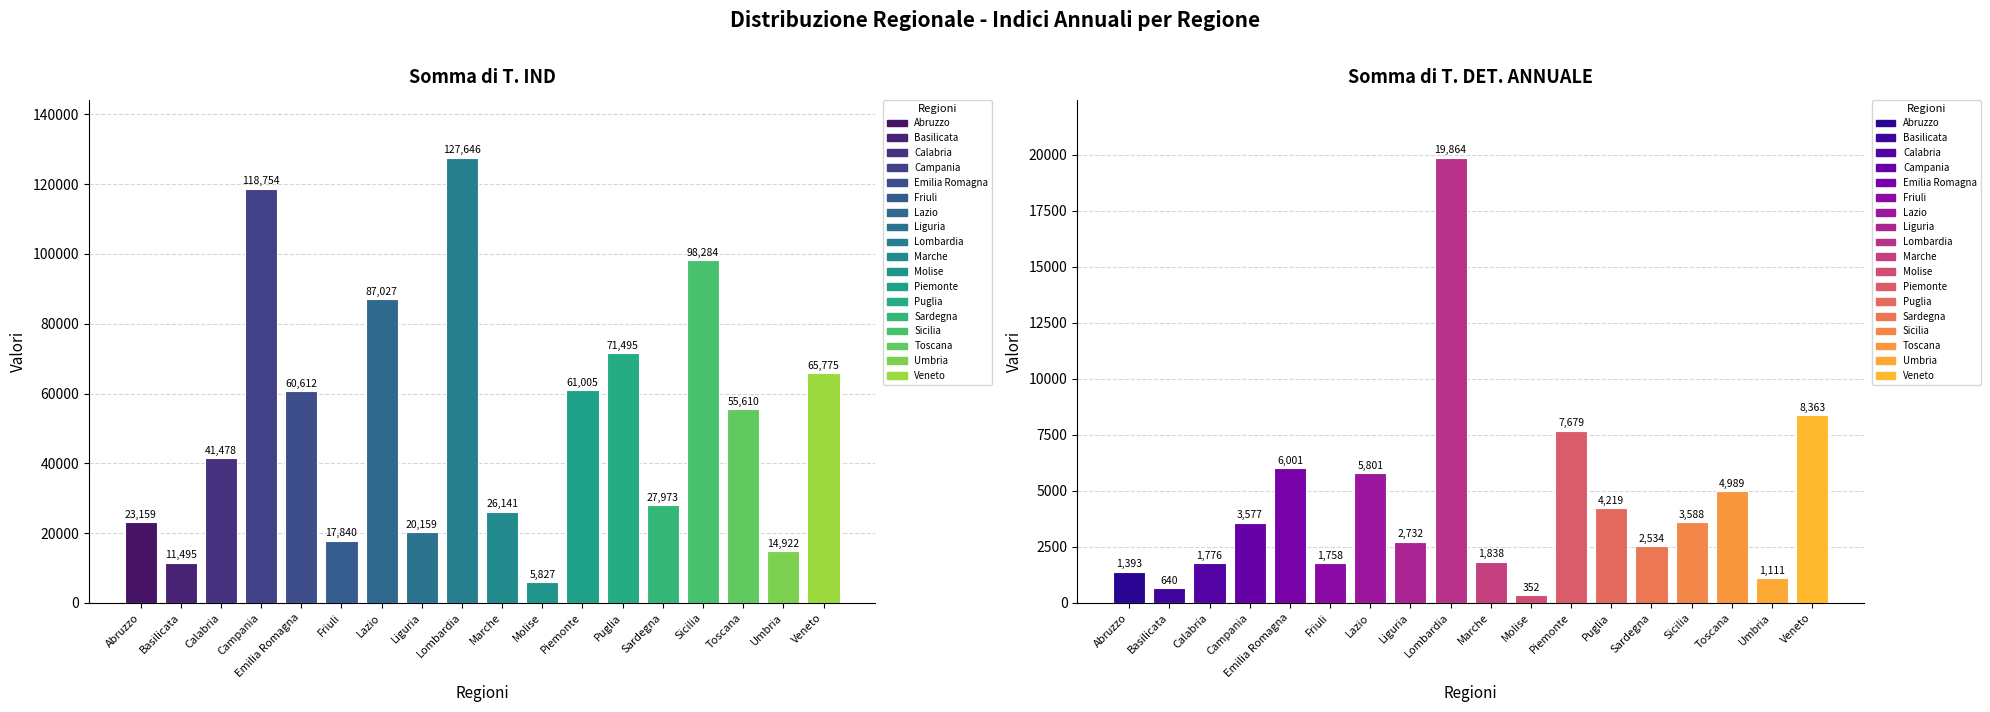

What is the difference between the maximum and minimum values in the Somma di T. DET. ANNUALE series?

19512